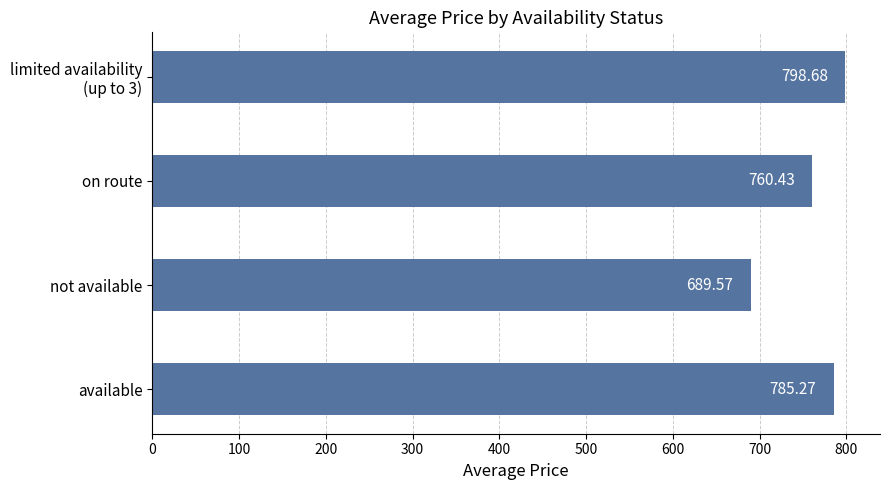

What is the difference between the second highest and minimum values?

95.7